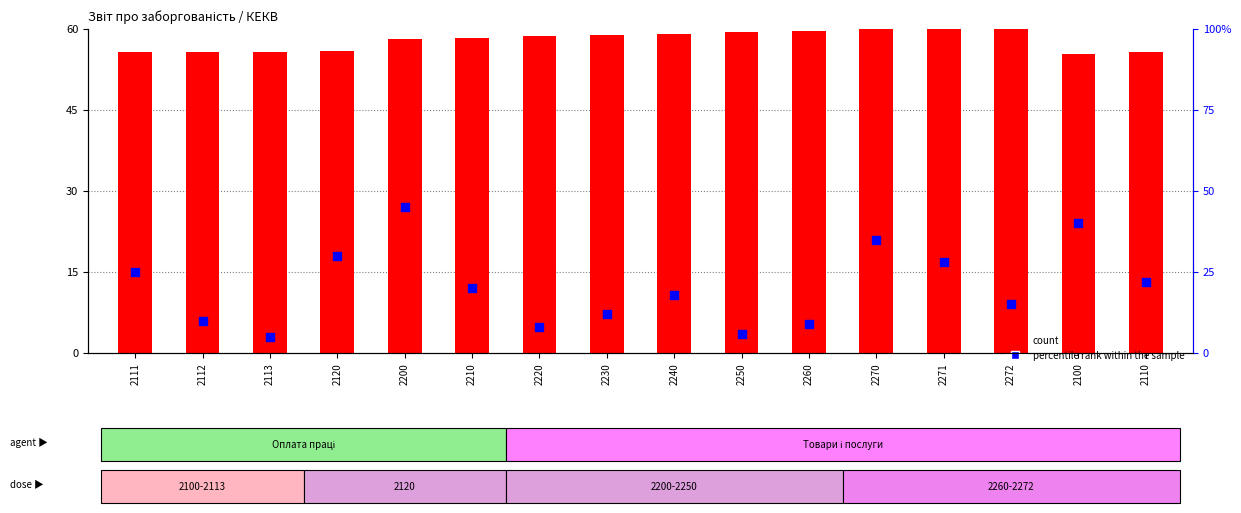

Which series reaches the minimum Y coordinate?

percentile rank within the sample